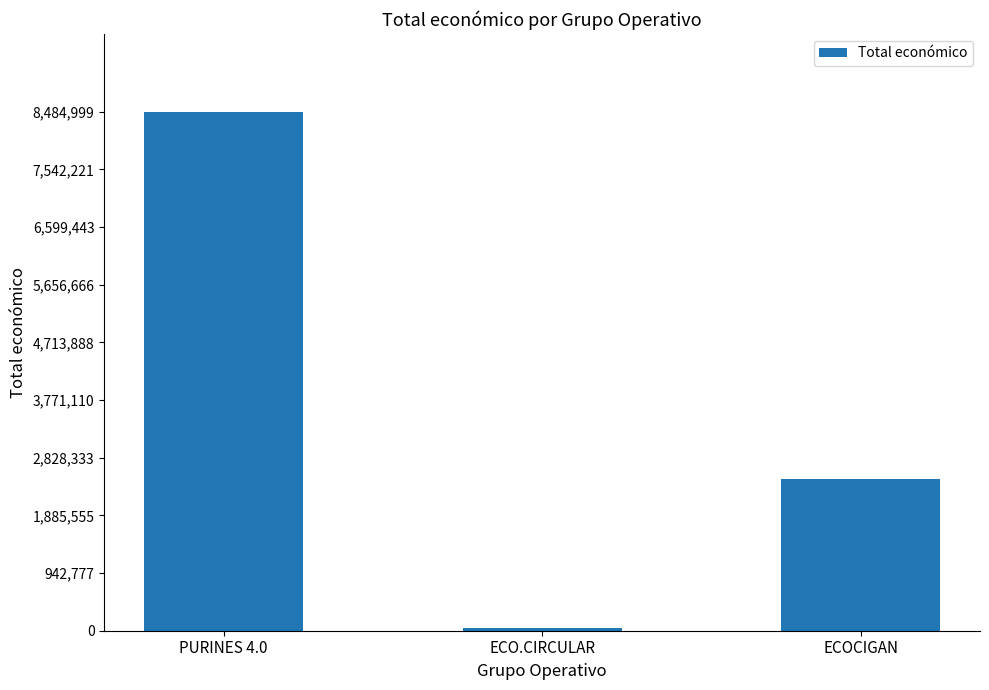

What is the value of the 3rd bar from the left?

2483714